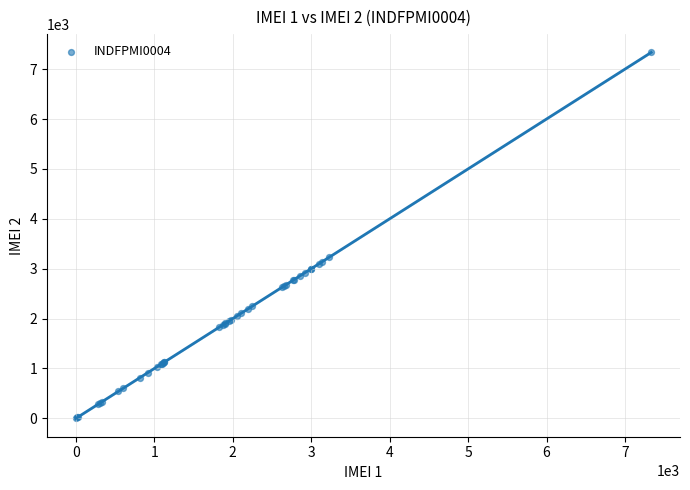

What Y value in the scatter plot is closest to 3667?

3228